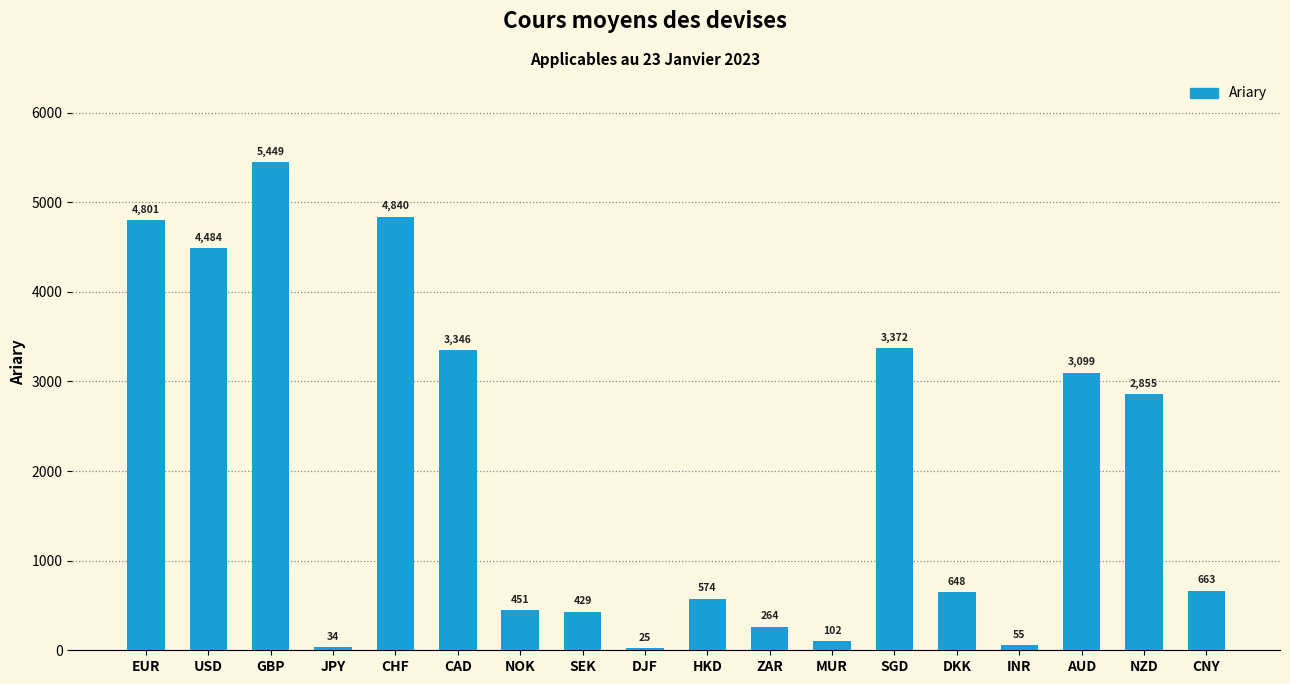

At which label does the data first exceed 663?

EUR